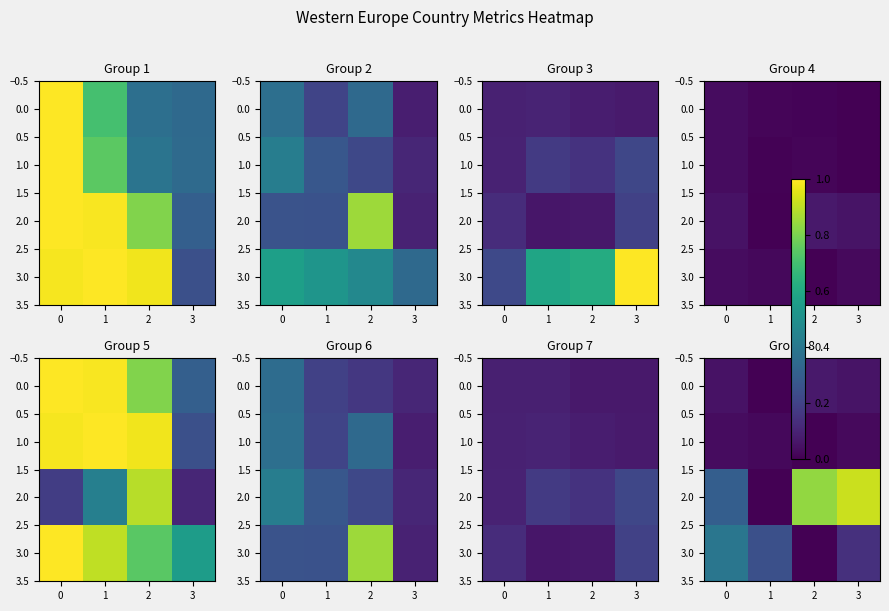

Is it true that 2.0 equals 0.9 at 3?

True